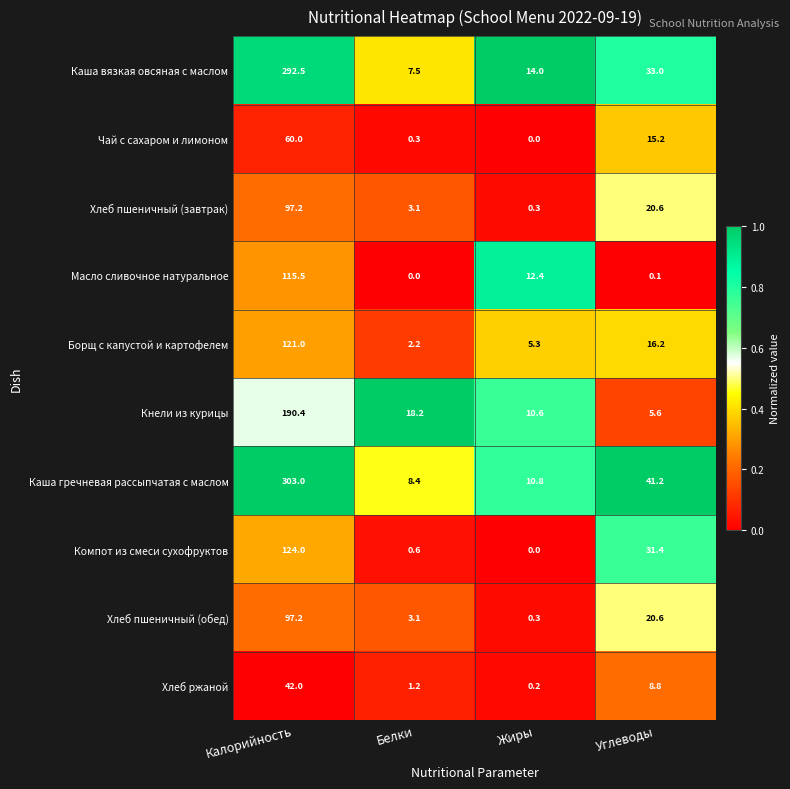

Rank the categories by Компот из смеси сухофруктов value from highest to lowest.

Калорийность, Углеводы, Белки, Жиры